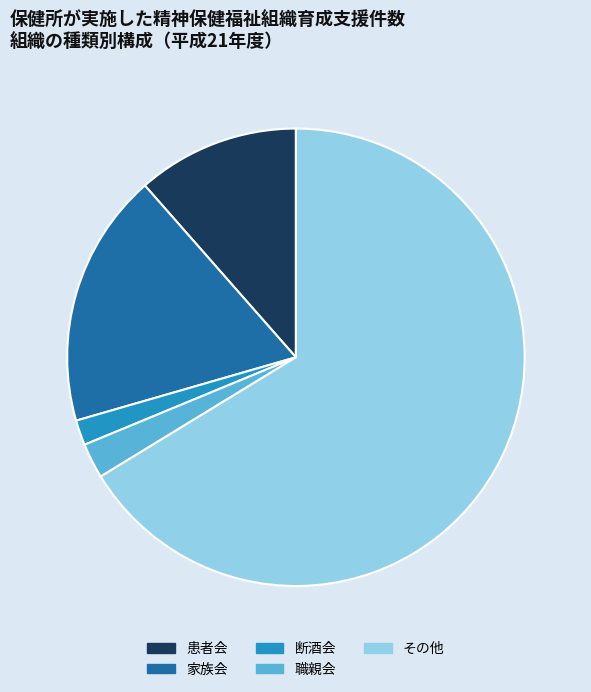

Rank the categories by value from lowest to highest.

断酒会, 職親会, 患者会, 家族会, その他